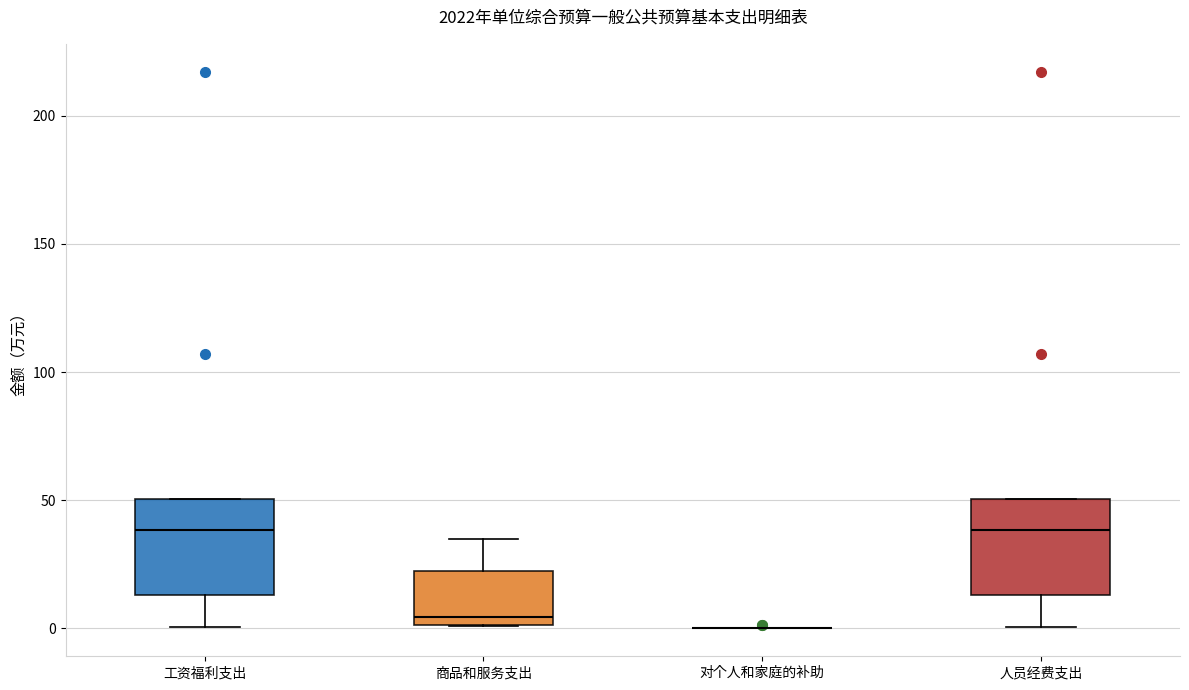

Where is the lower edge of the box for 人员经费支出 on the y-axis? The values are not printed on the chart, so give them approximately, as read against the axis.

15